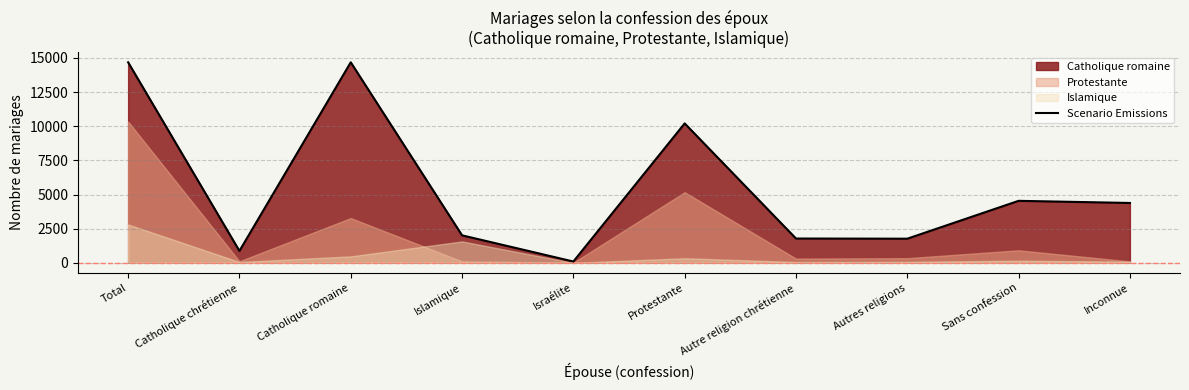

True or false: the data has more than 2 interior local peaks.

True